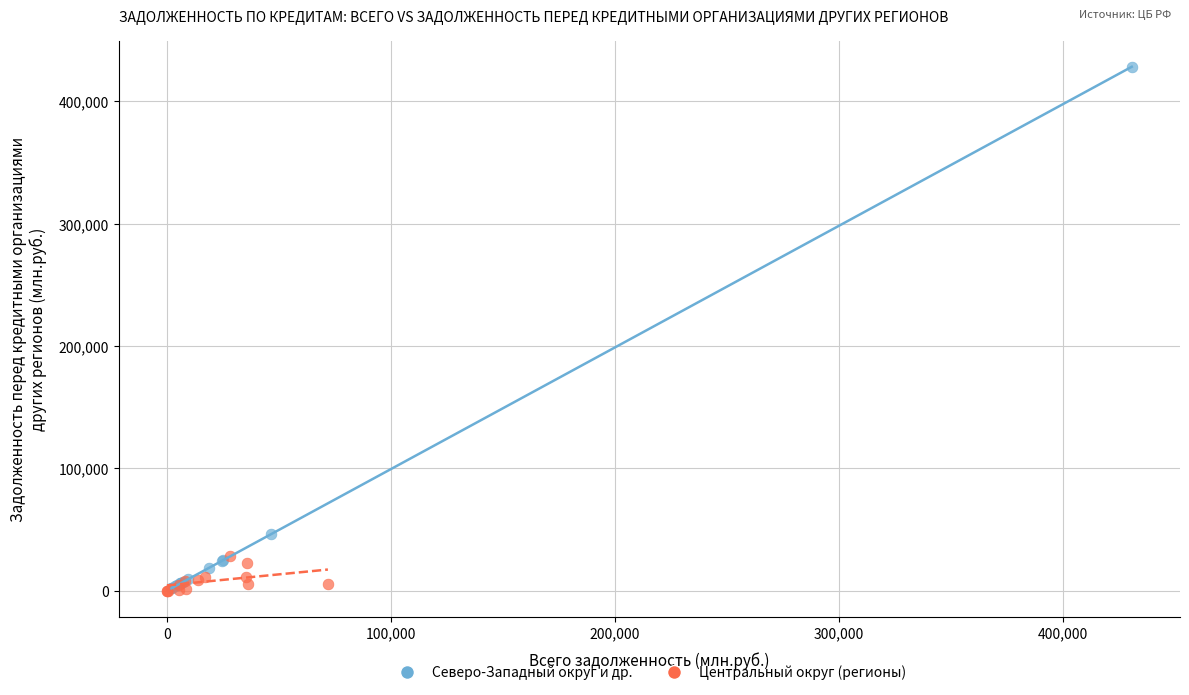

Which series has the widest spread of Y values?

Северо-Западный округ и др.